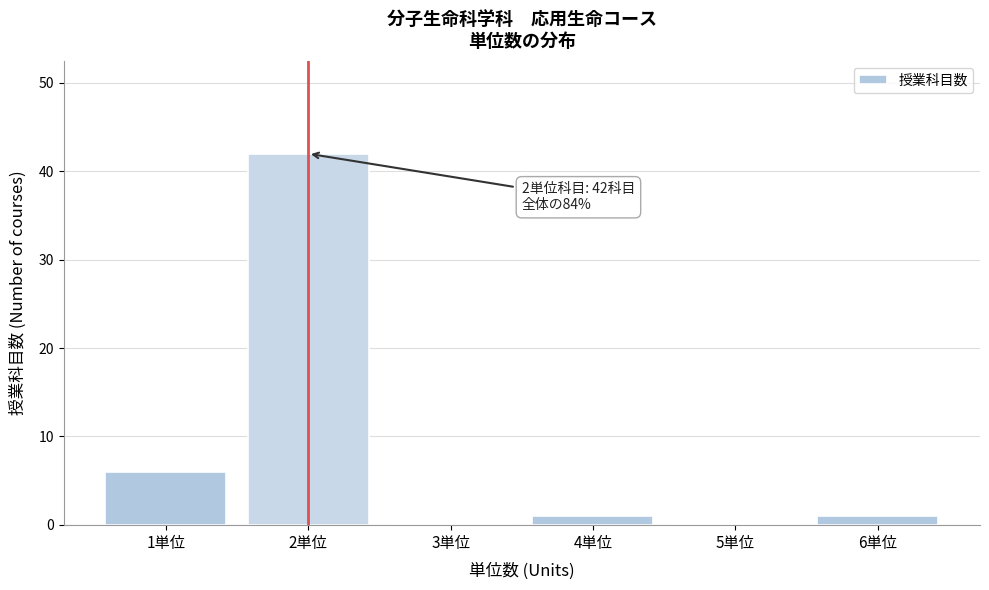

Which range on the x-axis has the tallest bar?

1.5 to 2.5